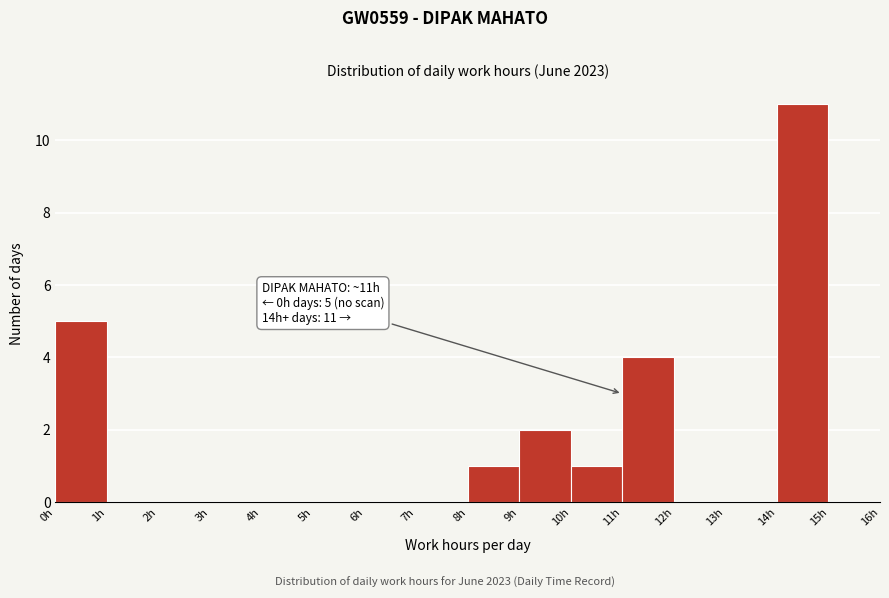

Which range on the x-axis has the tallest bar?

14 to 15